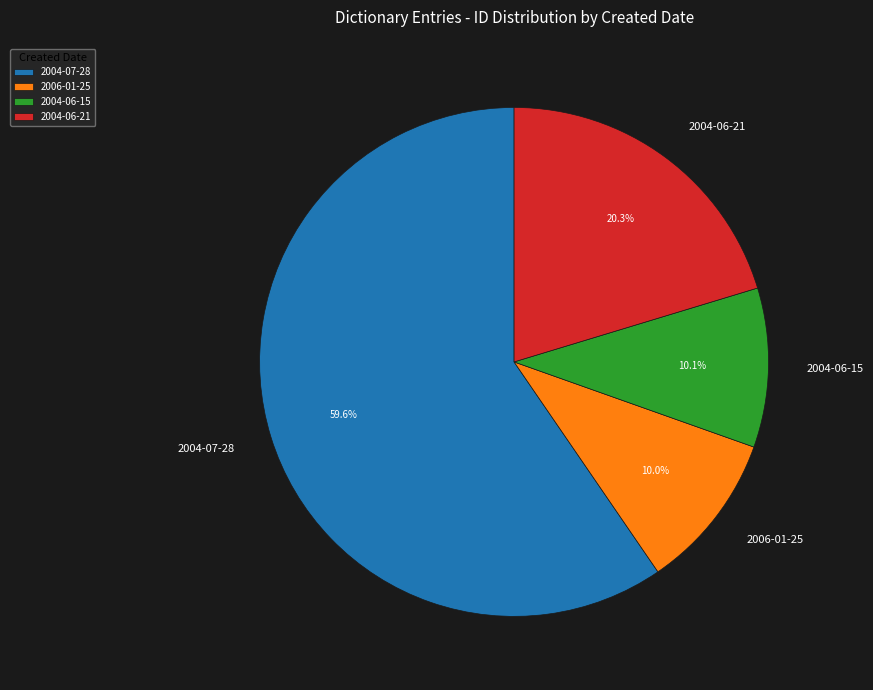

Combined, what portion of the pie is 2004-06-21 and 2004-07-28?

79.9%